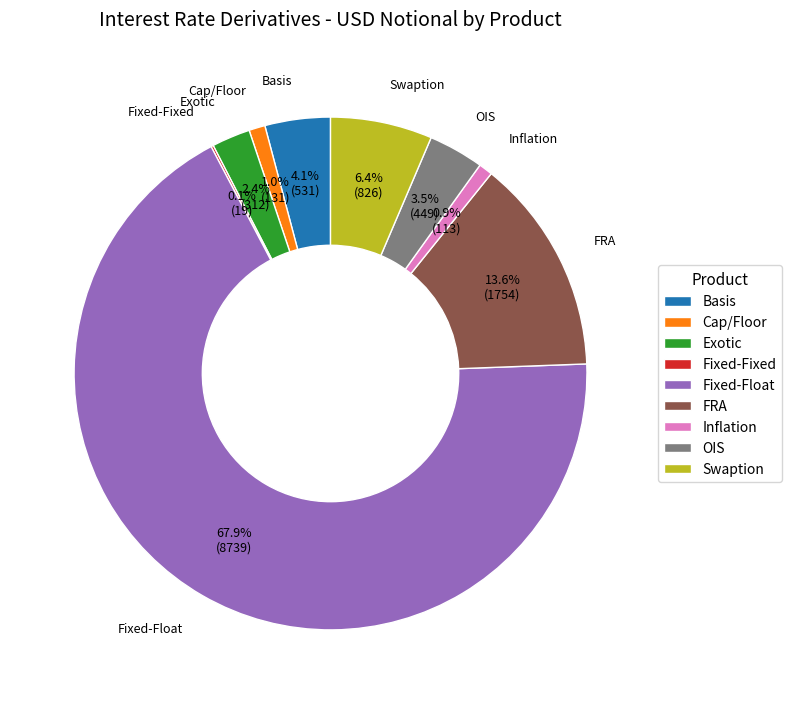

Which category has the biggest portion of the pie?

Fixed-Float